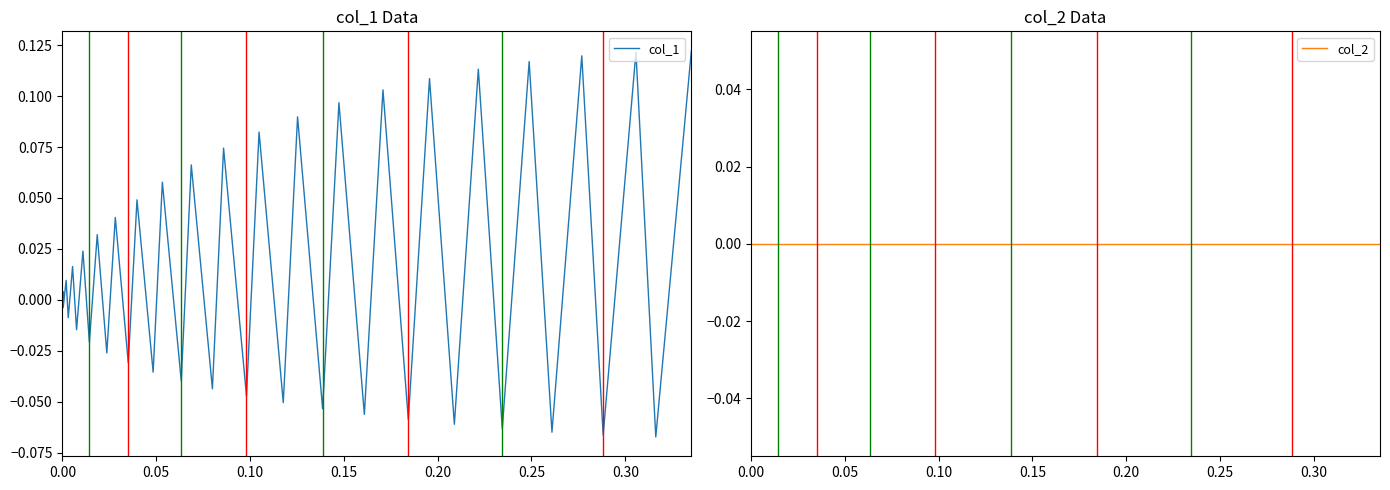

Which series ends up on top after the final intersection of col_2 and col_1?

col_1